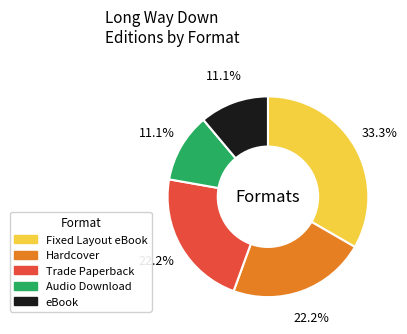

How many segments does this pie chart have?

5